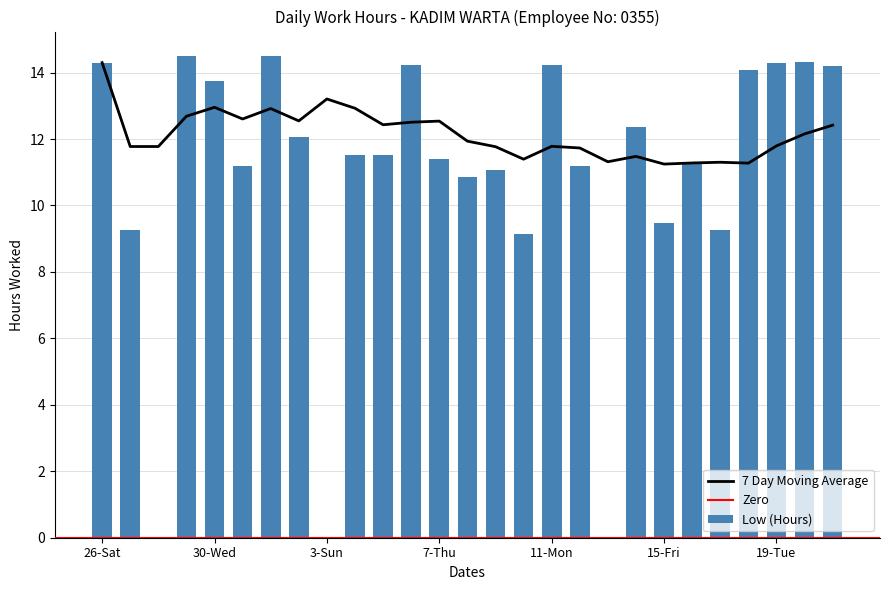

What is the difference between the values at 8-Fri and 6-Wed?

3.4